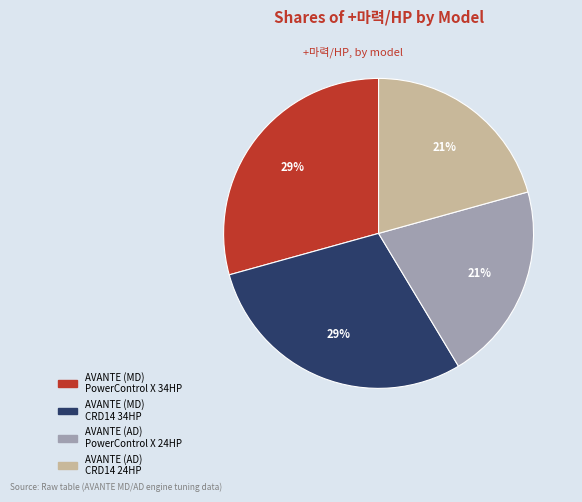

To the nearest percent, what is the average slice percentage?

25%